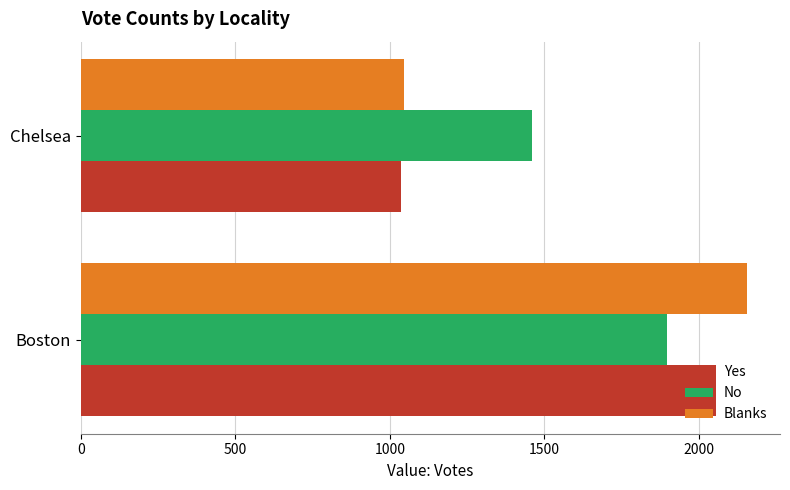

At which category is the sum across all series the highest?

Boston